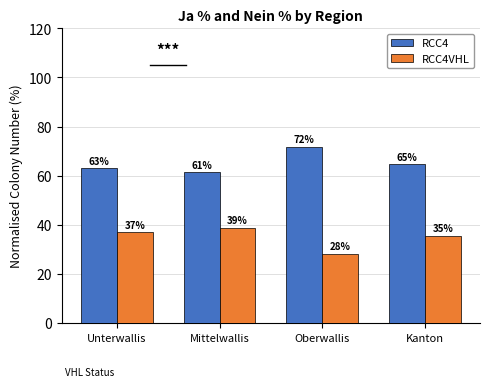

What is the average value of the RCC4VHL series?

34.8